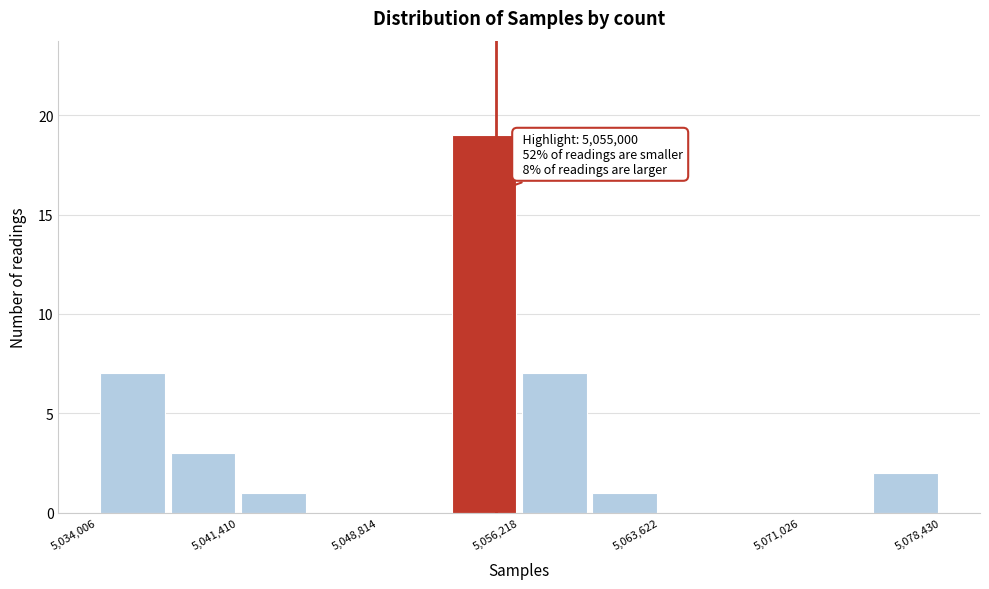

Read against the x-axis, roughly where is the centre of the tallest bar?

5054000